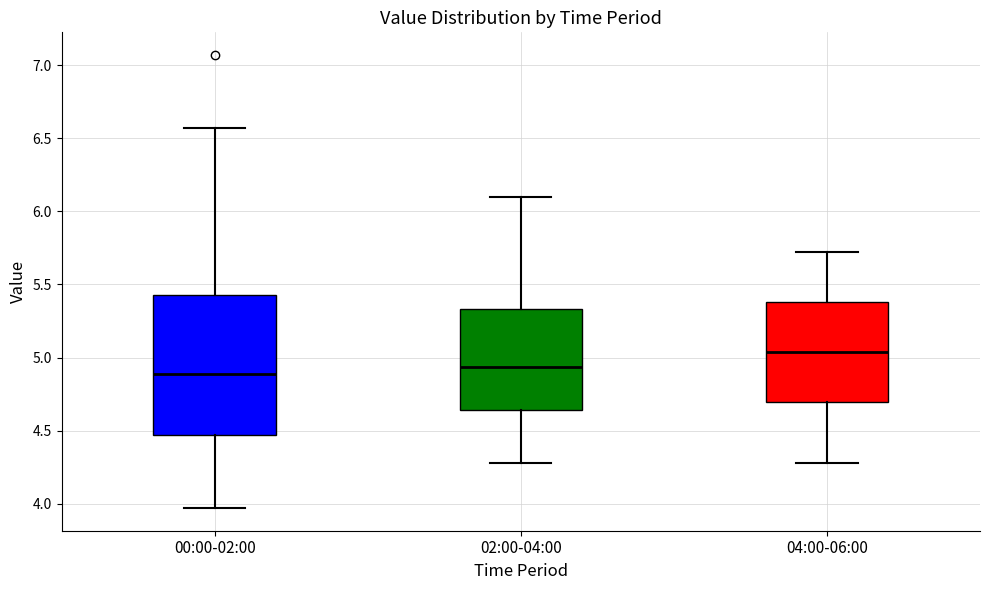

Reading left to right, transcribe this box plot: for each box, give where its median line is, the range the box spans, and where its two whiskers end, as read against the y-axis. The values are not printed on the chart, so give them approximately, as read against the axis.

00:00-02:00: median 4.90, box 4.45 to 5.45, whiskers 3.95 to 6.55
02:00-04:00: median 4.95, box 4.65 to 5.35, whiskers 4.30 to 6.10
04:00-06:00: median 5.05, box 4.70 to 5.40, whiskers 4.30 to 5.70